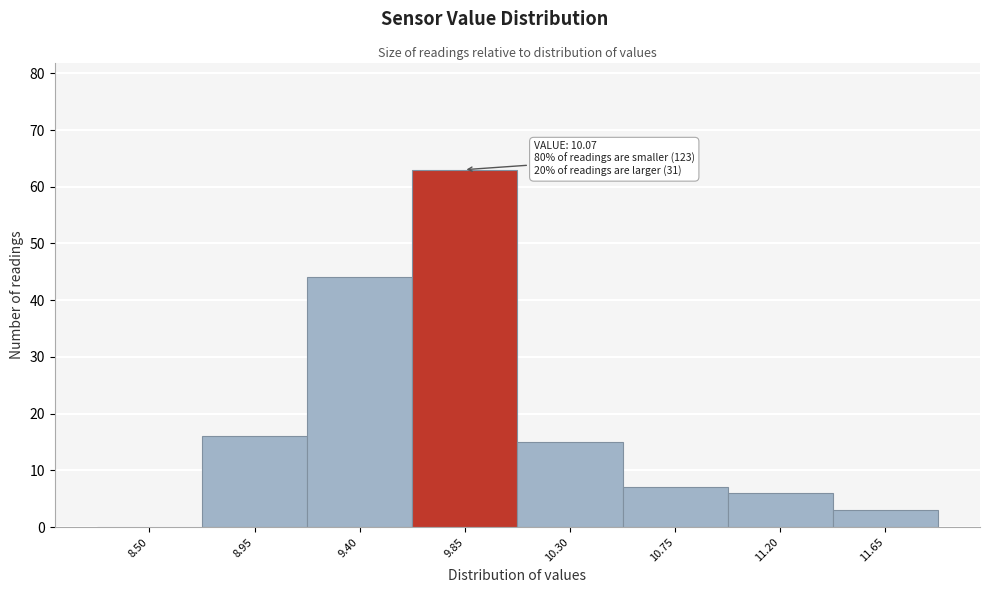

Reading left to right, extract all data points from this chart.

8.50=0	8.95=16	9.40=44	9.85=63	10.30=15	10.75=7	11.20=6	11.65=3